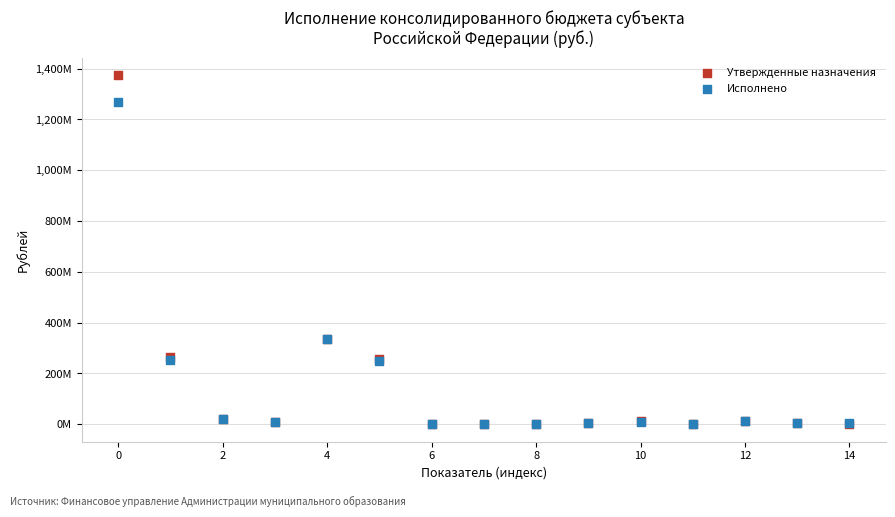

What are all the series names shown in the legend?

Утвержденные назначения, Исполнено